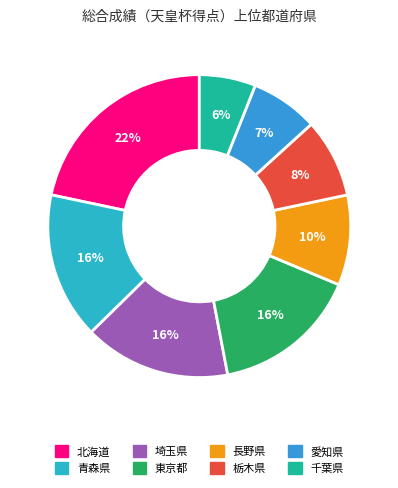

Is it true that 埼玉県 is 16% of the pie?

True